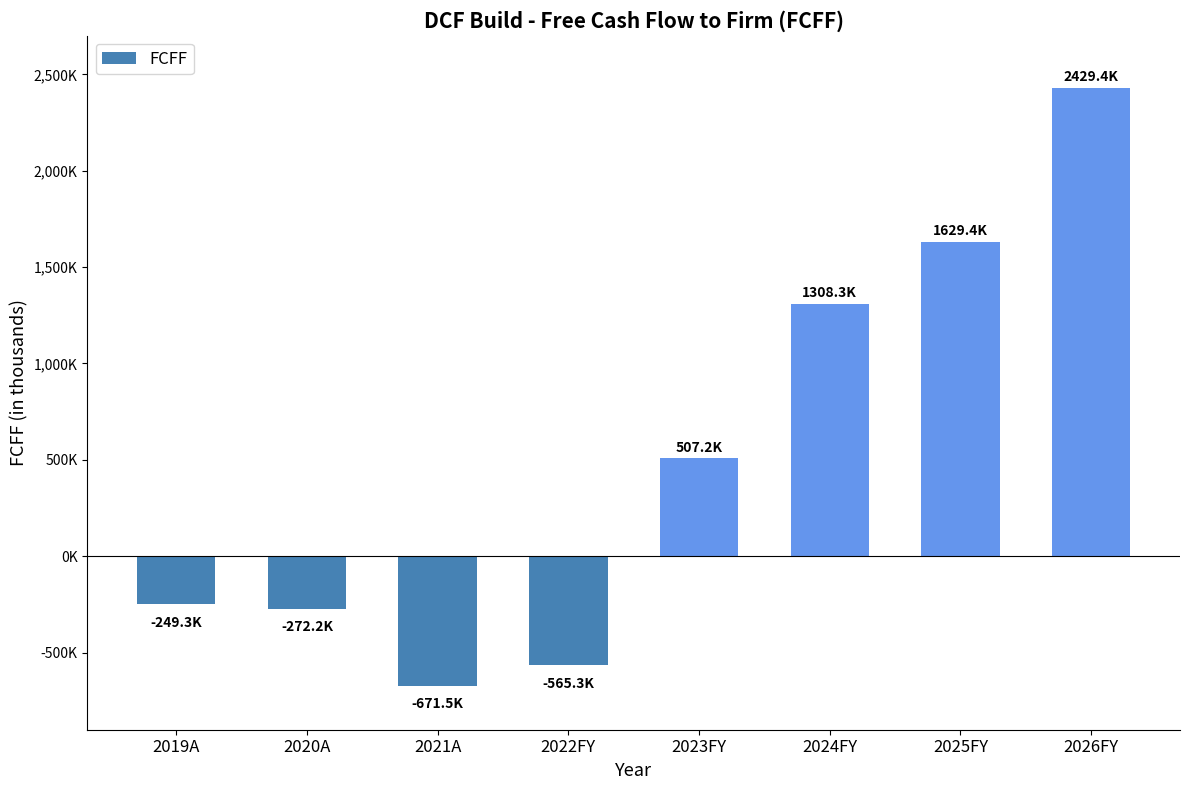

What is the greatest value displayed?

2429375.9